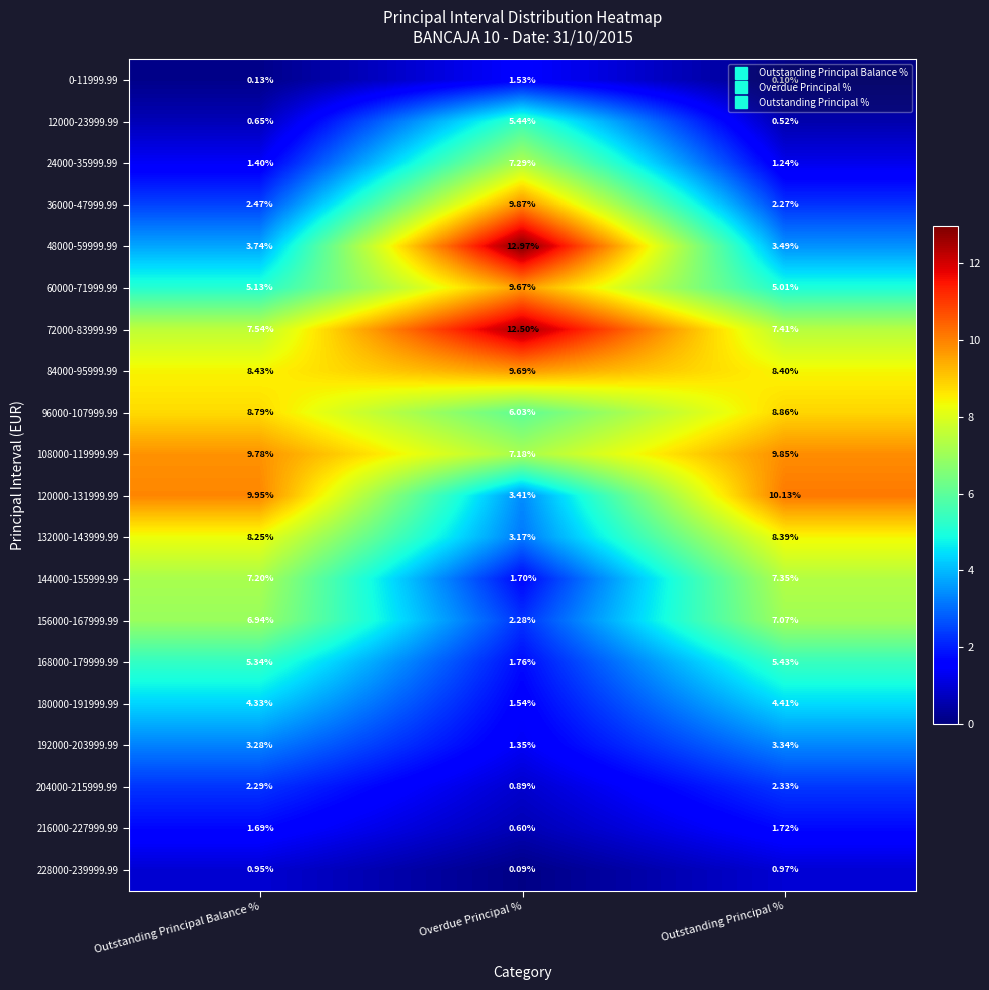

At which category is the sum across all series the highest?

Overdue Principal %